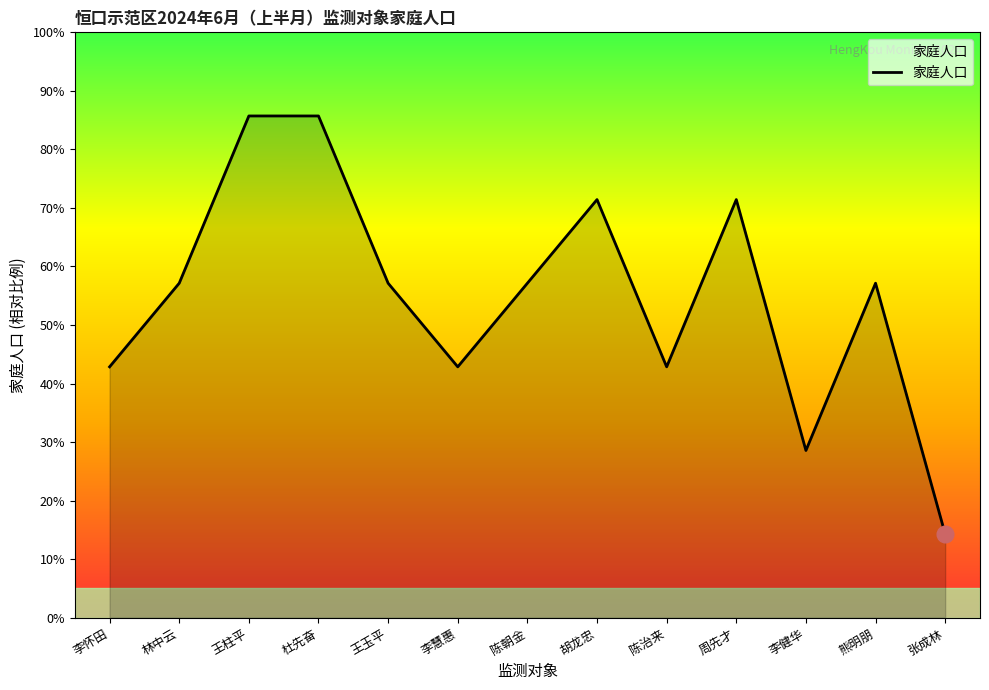

What is the greatest value displayed?

85.7